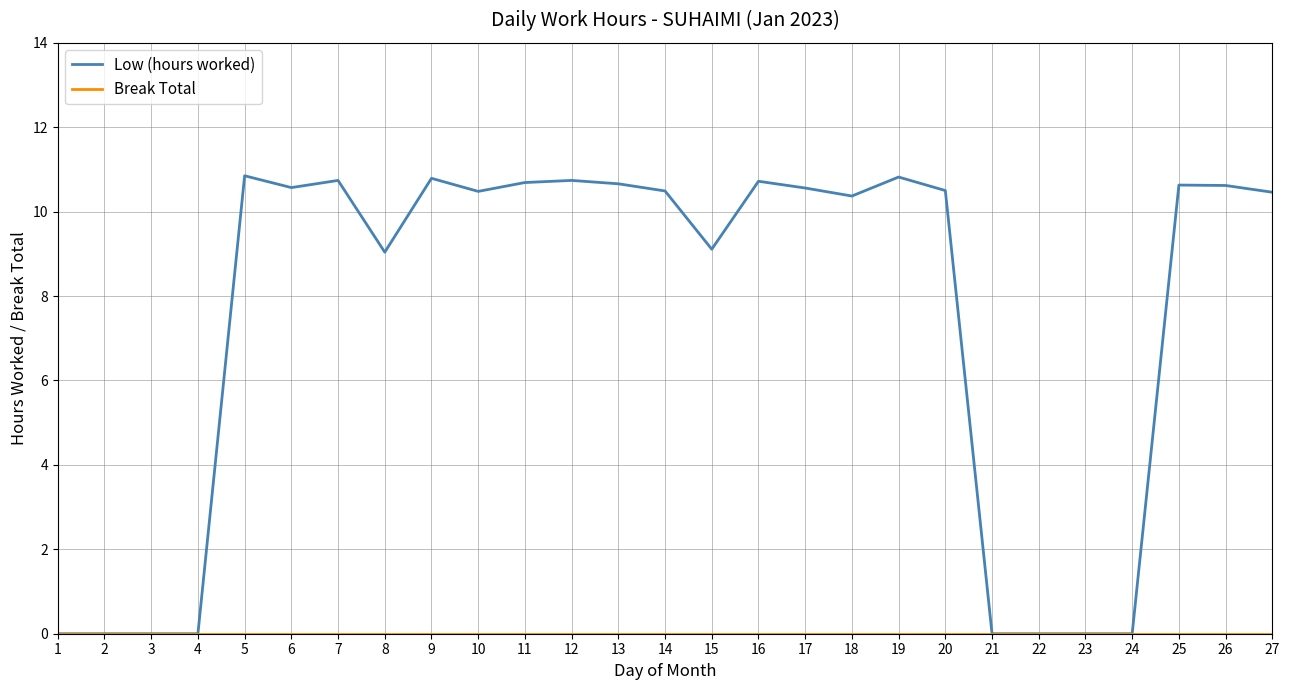

Between 4 and 11, which series saw the biggest shift?

Low (hours worked)